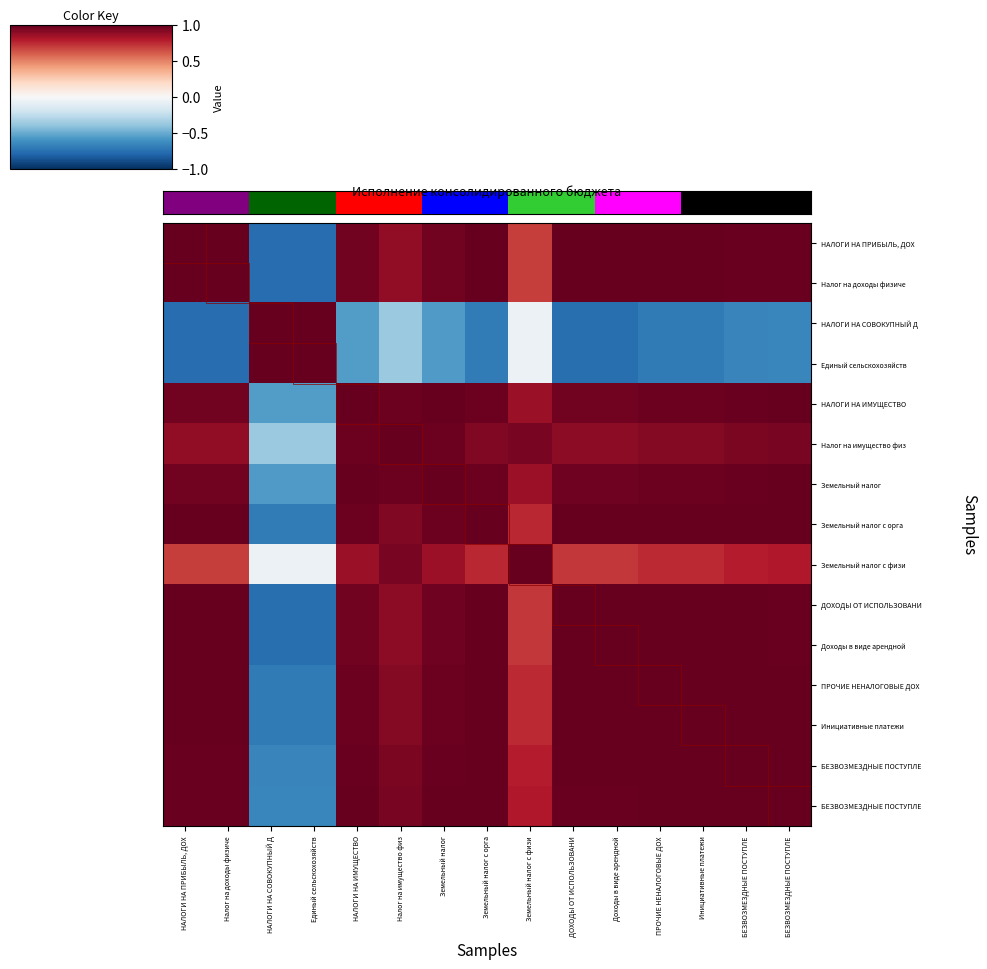

What is the total value across all series at Земельный налог с орга?

11.2